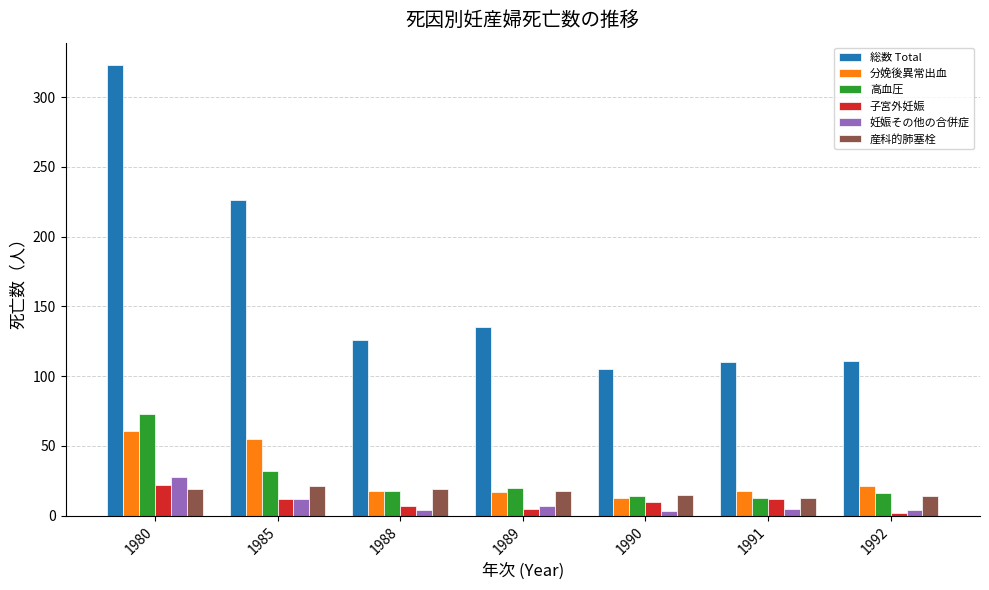

Is the value of 高血圧 at 1985 greater than the value of 妊娠その他の合併症 at 1990?

Yes